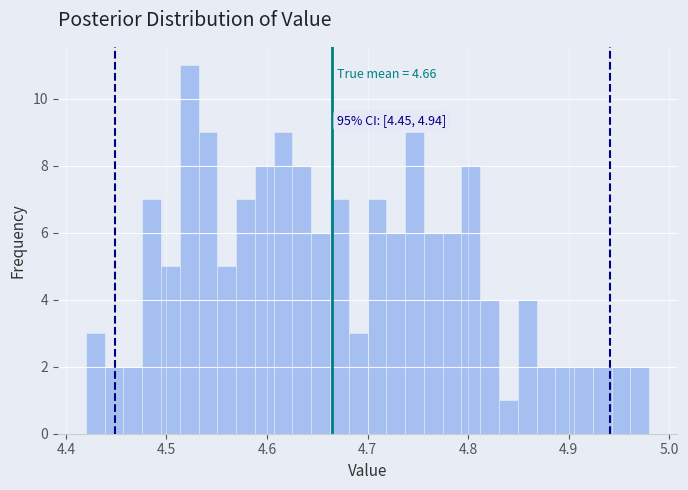

Read against the x-axis, roughly where is the centre of the tallest bar?

4.52